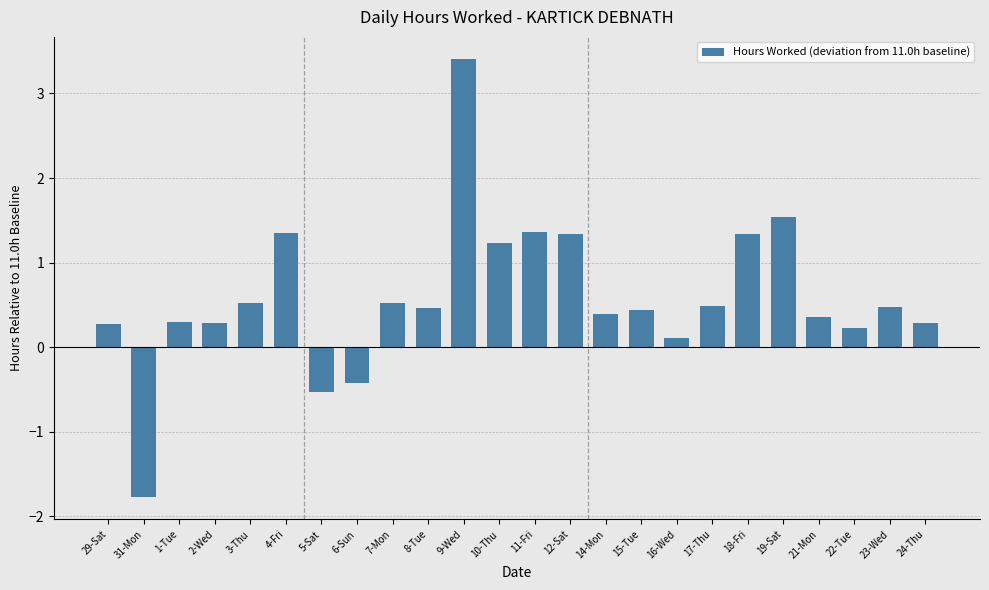

How many values are below zero?

3